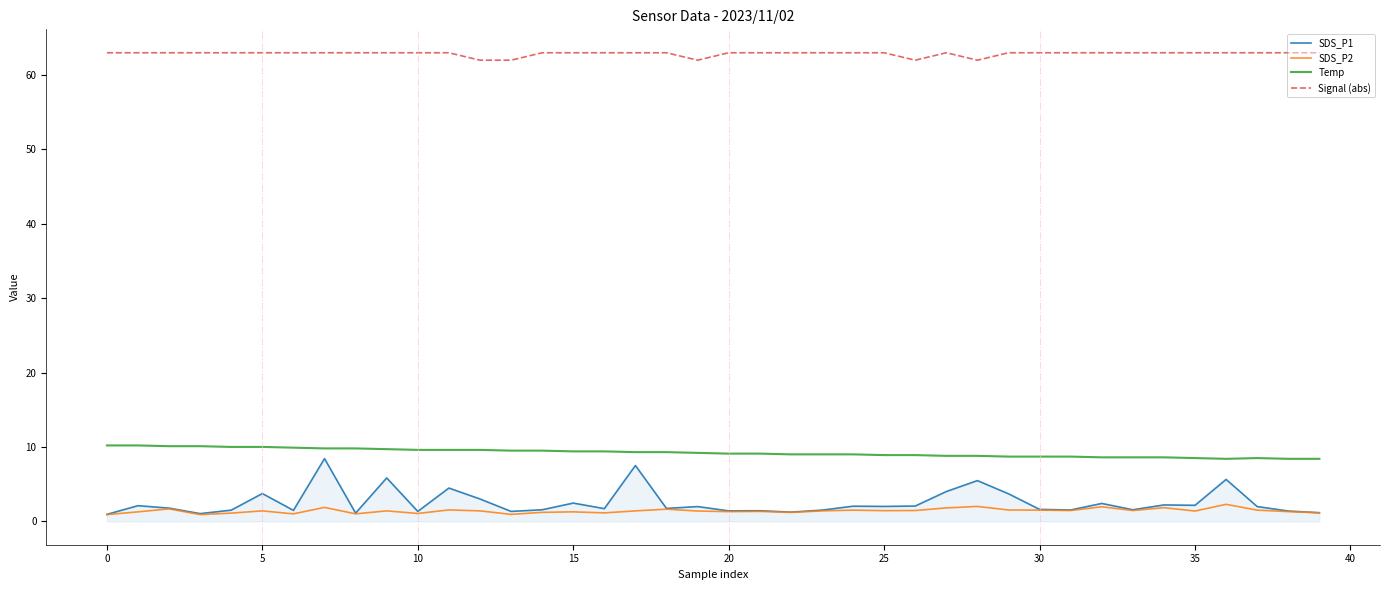

What is the highest value of the Temp series?

10.2